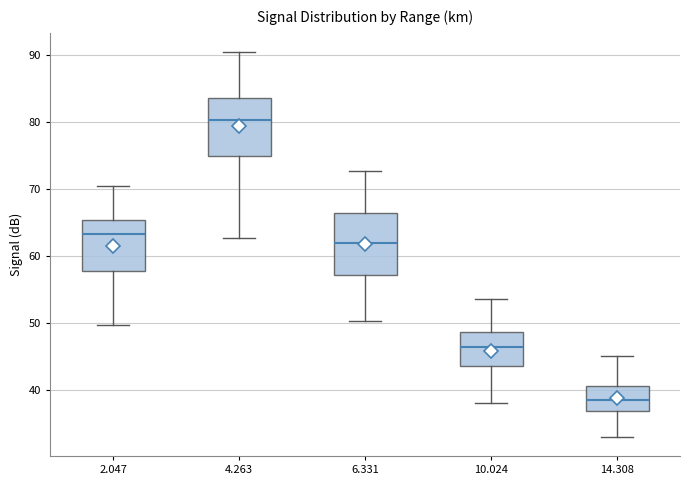

Where is the lower edge of the box at x = 6.331 on the y-axis? The values are not printed on the chart, so give them approximately, as read against the axis.

57